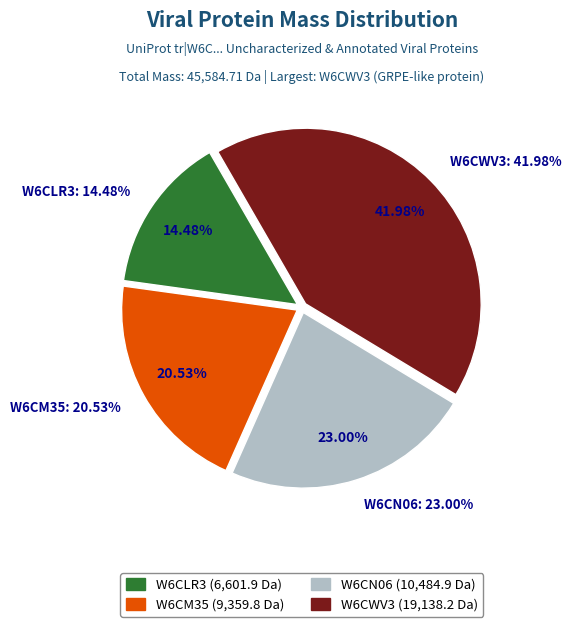

To the nearest percent, what percentage of the pie is W6CLR3?

14%